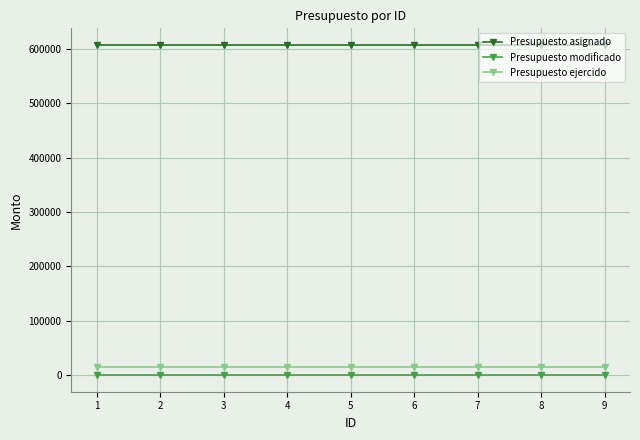

Is the value of Presupuesto ejercido at 2 greater than the value of Presupuesto asignado at 9?

No